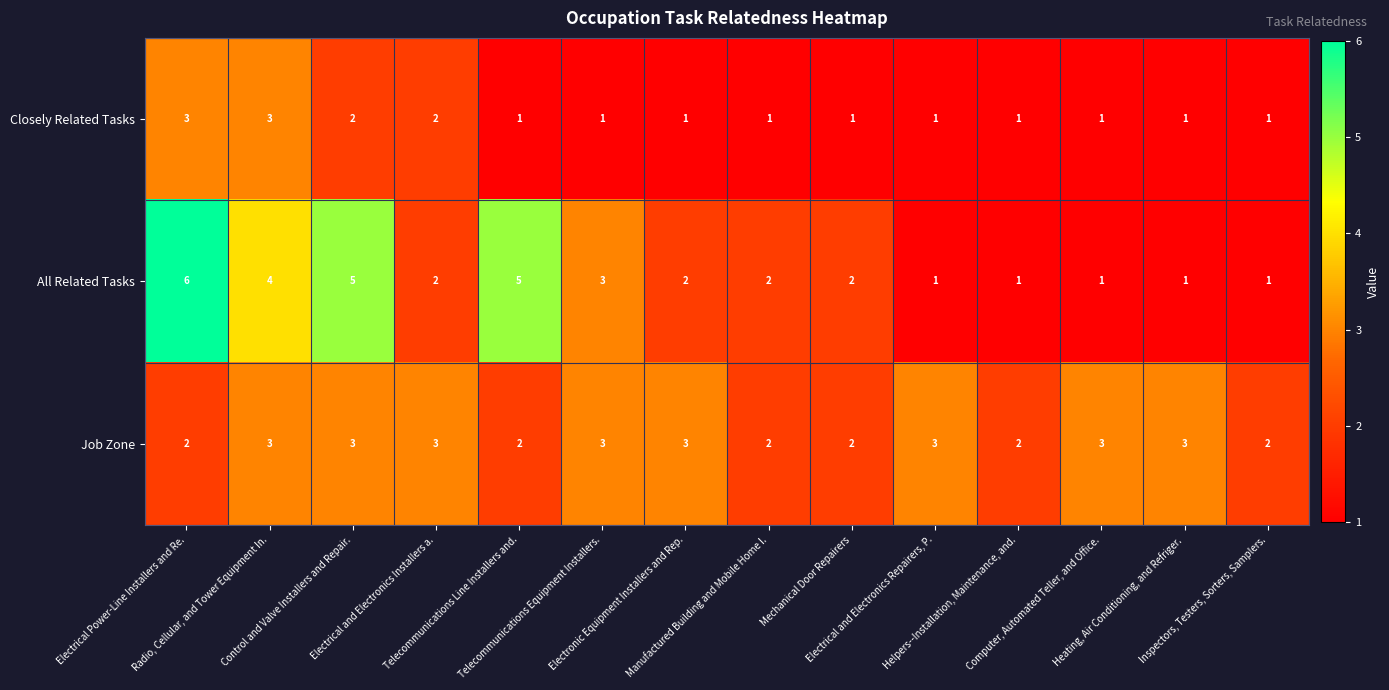

What is the difference between the maximum and minimum values in the All Related Tasks series?

5